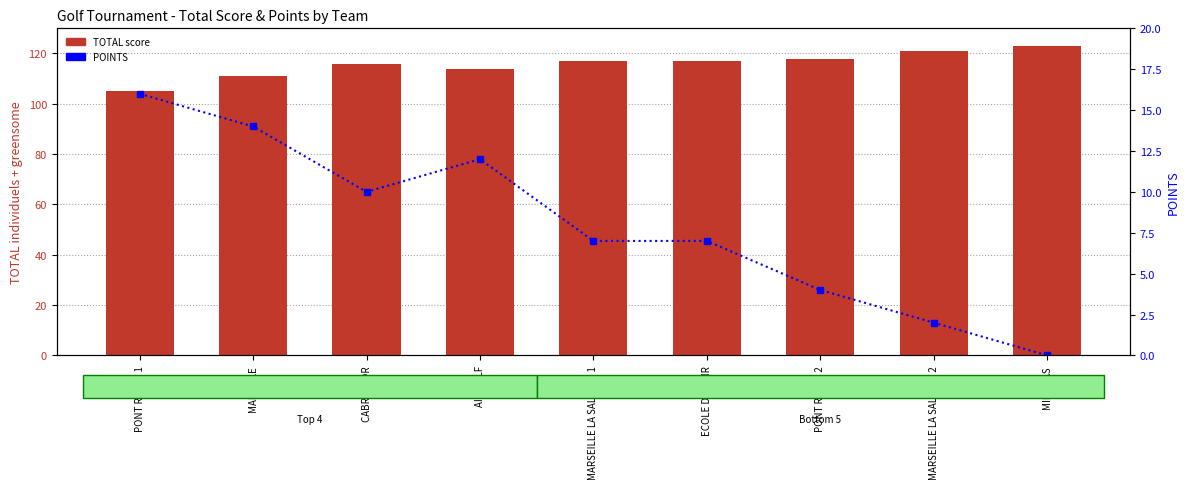

The value of POINTS at MIRAMAS is 10. True or false?

False